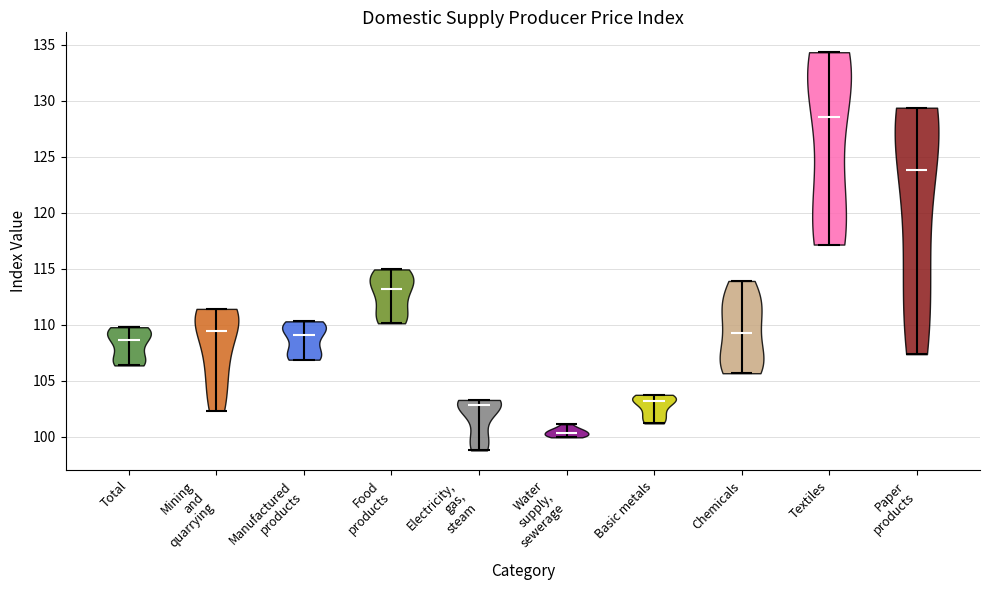

Reading left to right, read every violin against the y-axis: where its median line is, and the lowest and highest points it reaches. The values are not printed on the chart, so give them approximately, as read against the axis.

Total: median line 108.5, lowest point 106.5, highest point 110.0
Mining and quarrying: median line 109.5, lowest point 102.5, highest point 111.5
Manufactured products: median line 109.0, lowest point 107.0, highest point 110.5
Food products: median line 113.0, lowest point 110.0, highest point 115.0
Electricity, gas, steam: median line 103.0, lowest point 99.0, highest point 103.5
Water supply, sewerage: median line 100.5, lowest point 100.0, highest point 101.0
Basic metals: median line 103.0, lowest point 101.0, highest point 104.0
Chemicals: median line 109.5, lowest point 105.5, highest point 114.0
Textiles: median line 128.5, lowest point 117.0, highest point 134.5
Paper products: median line 124.0, lowest point 107.5, highest point 129.5